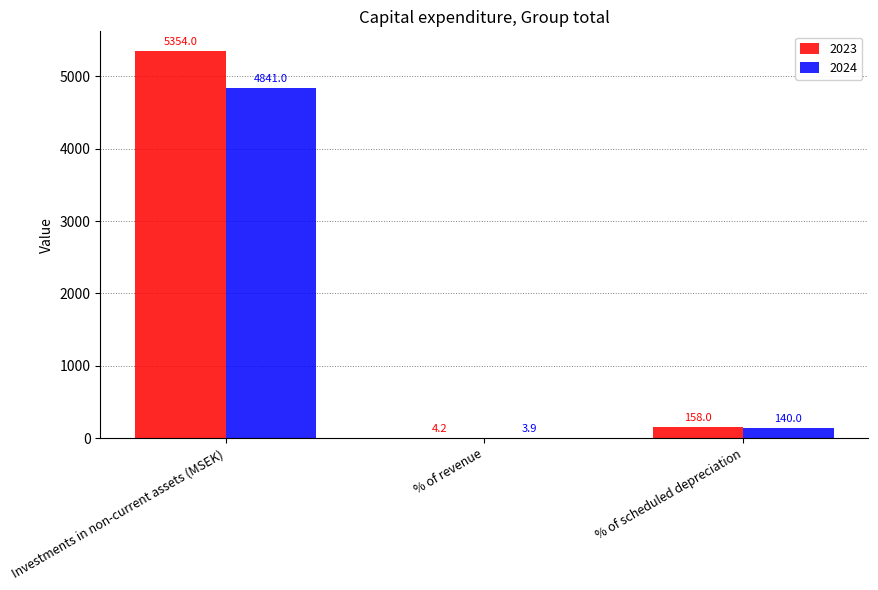

Are the bars horizontal?

No